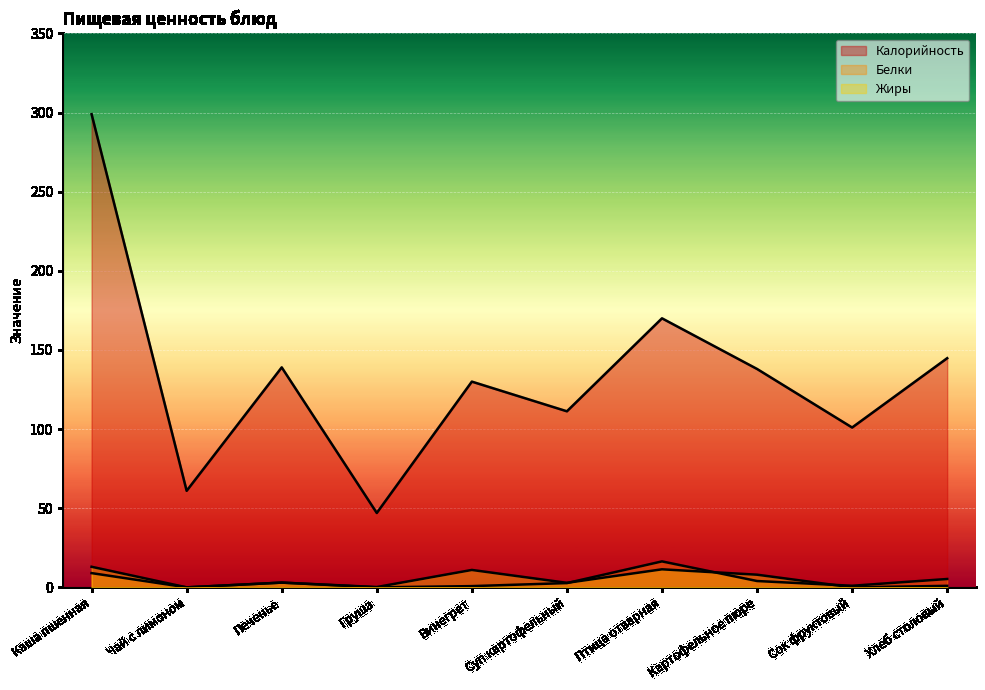

What is the difference between the Калорийность values at Печенье and Картофельное пюре?

1.0